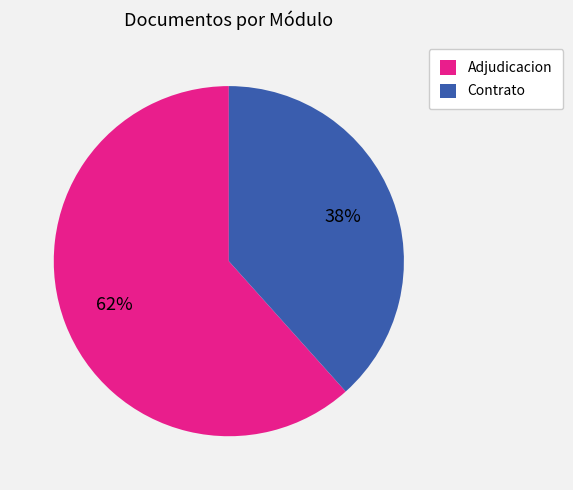

Which category has the biggest portion of the pie?

Adjudicacion